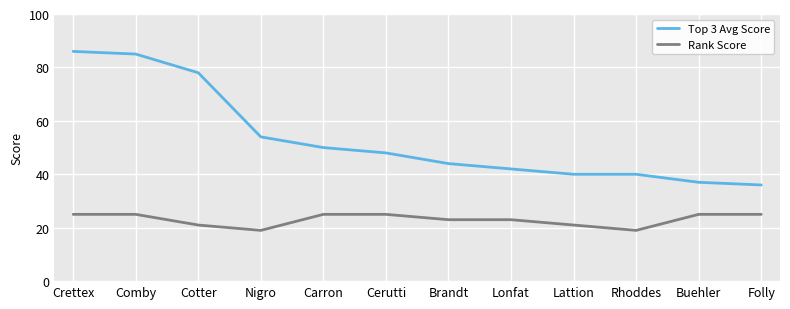

How many values in the Top 3 Avg Score series are below 48?

6